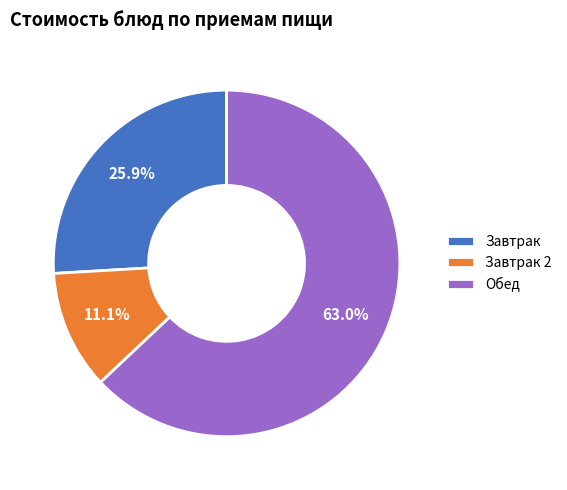

Is the sum of Завтрак 2 and Обед greater than half?

Yes